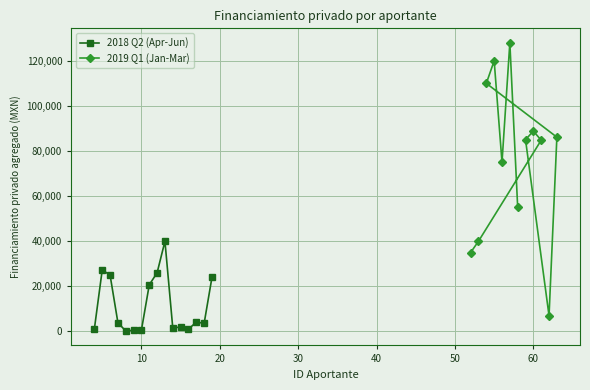

What is the difference between the maximum and minimum values?

39800.0